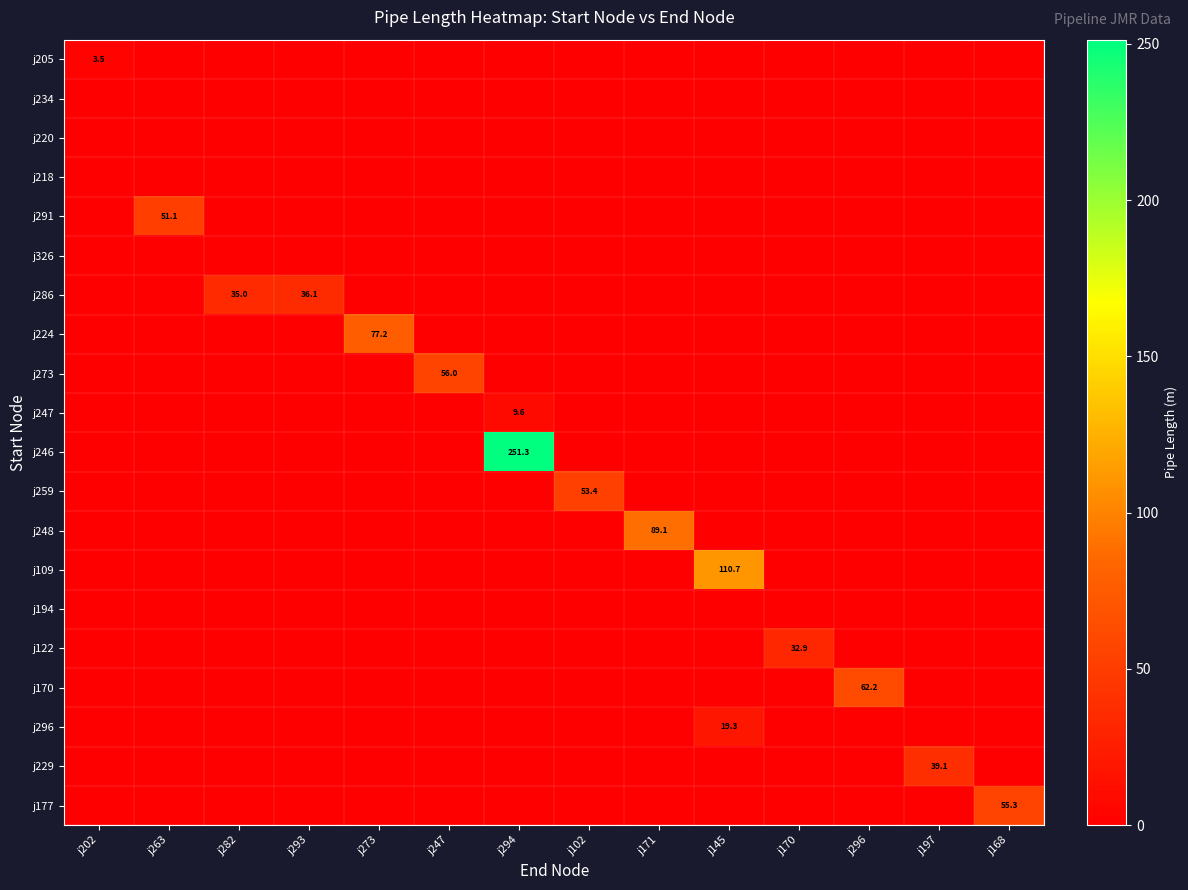

Which has a higher value, j102 or j145?

j102